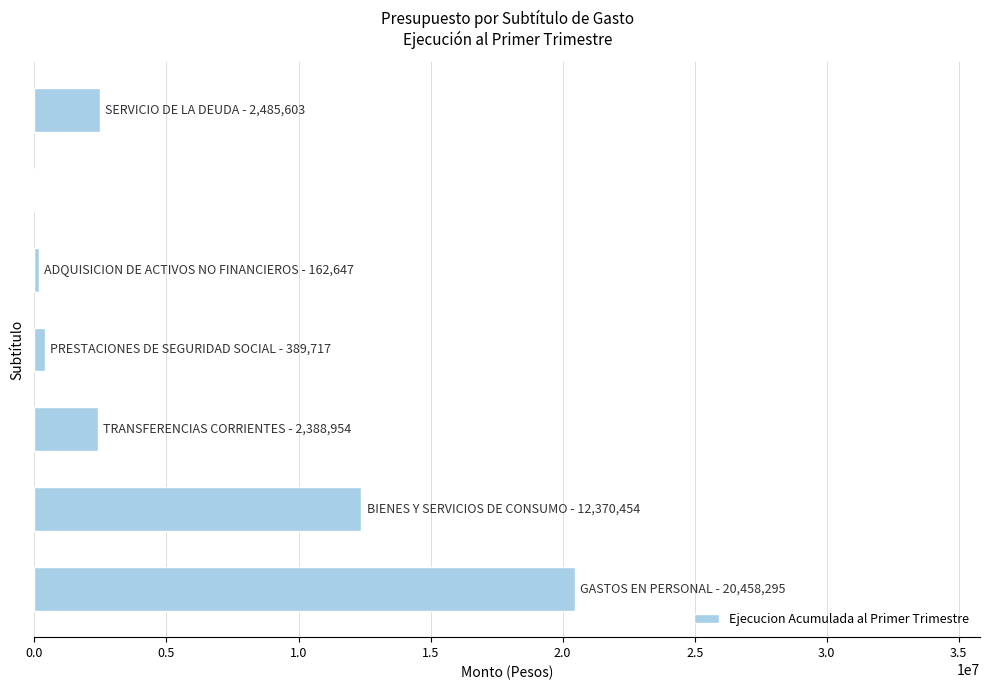

How many values are above zero?

6